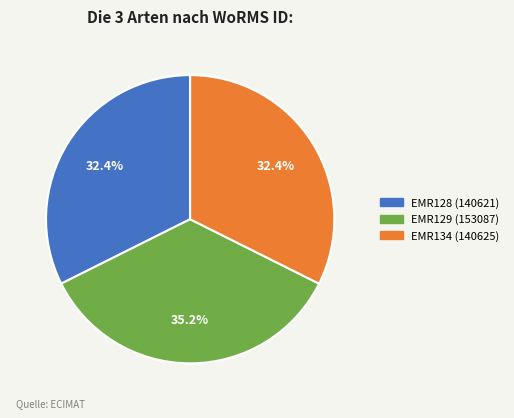

Does any single category account for the majority?

No